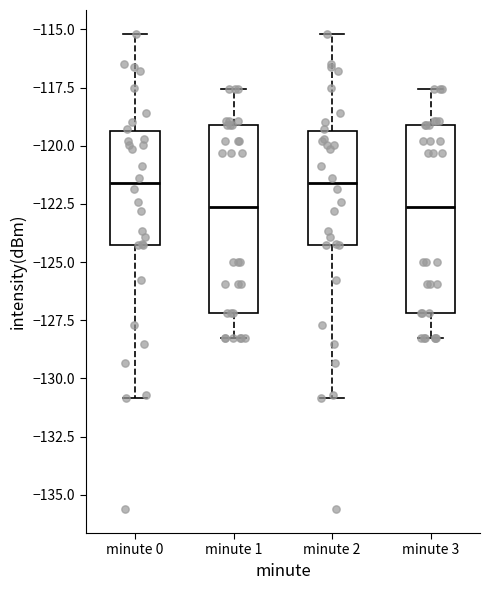

Where does the lower whisker of the box for minute 1 end on the y-axis? The values are not printed on the chart, so give them approximately, as read against the axis.

-128.5